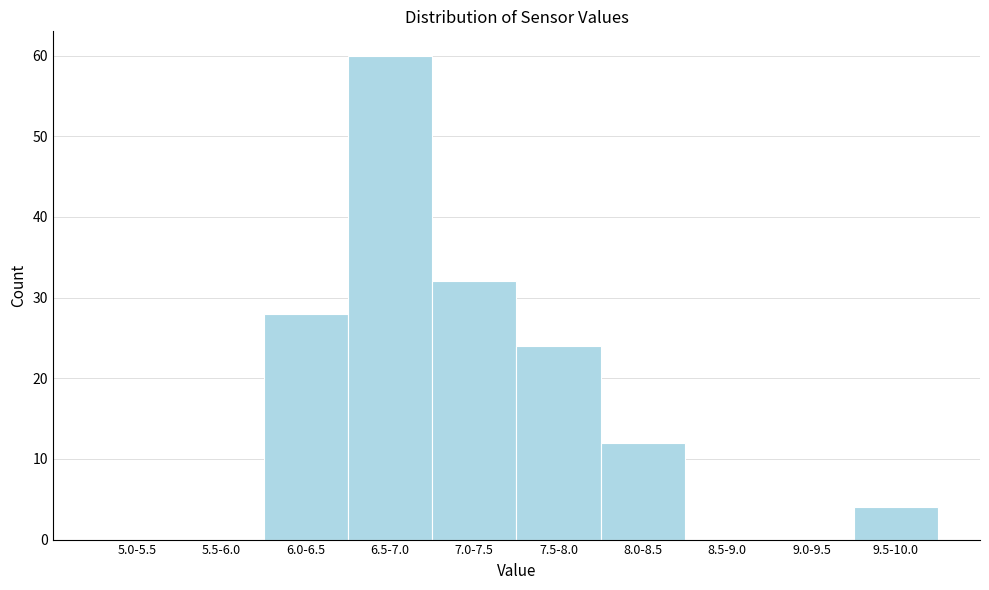

Reading left to right, what are all the values shown in this chart?

5.0-5.5=0	5.5-6.0=0	6.0-6.5=28	6.5-7.0=60	7.0-7.5=32	7.5-8.0=24	8.0-8.5=12	8.5-9.0=0	9.0-9.5=0	9.5-10.0=4